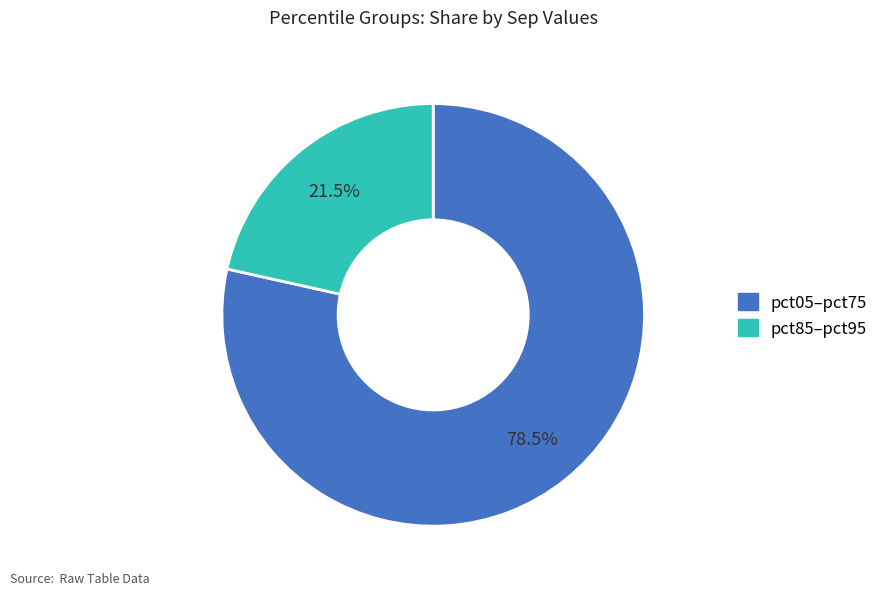

Is there any slice that represents more than half of the pie?

Yes